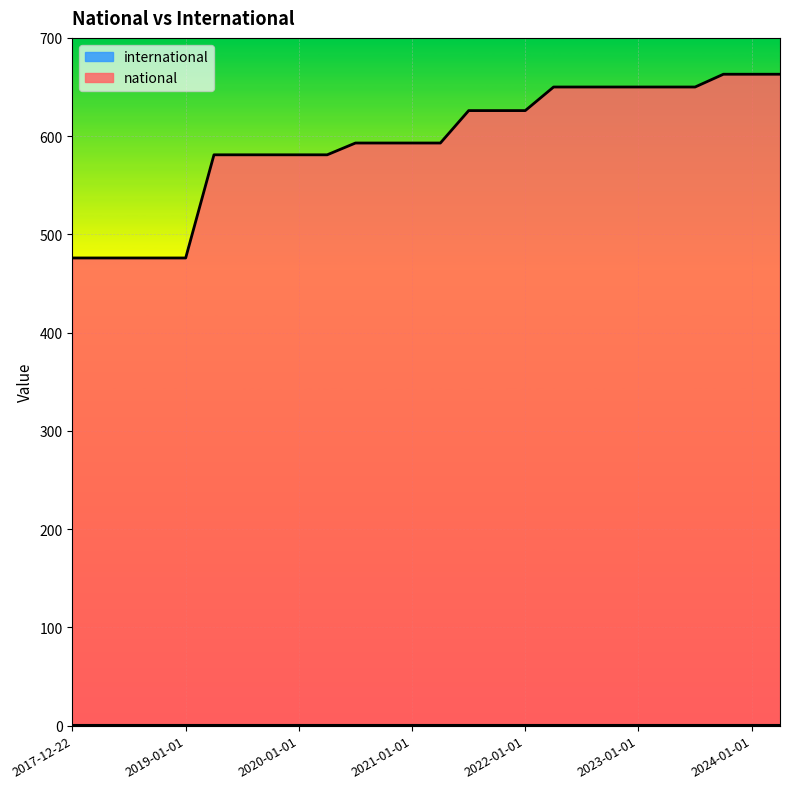

What position from the left is 2020-04-01?

10